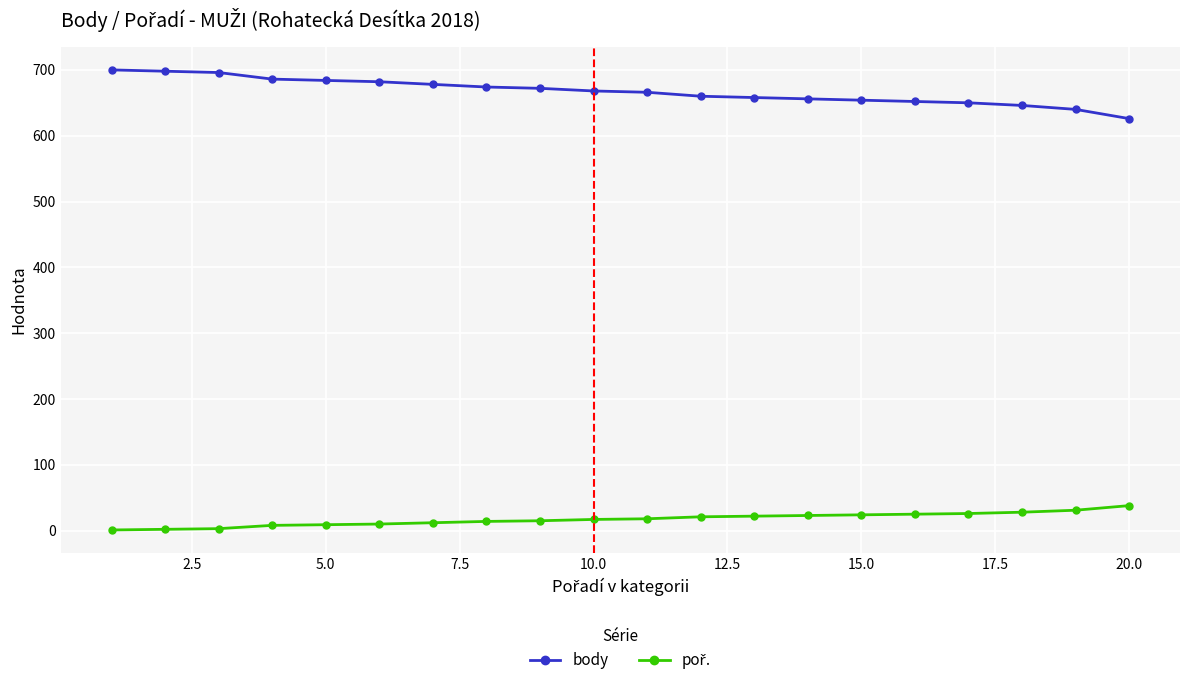

How many distinct data groups are displayed?

2